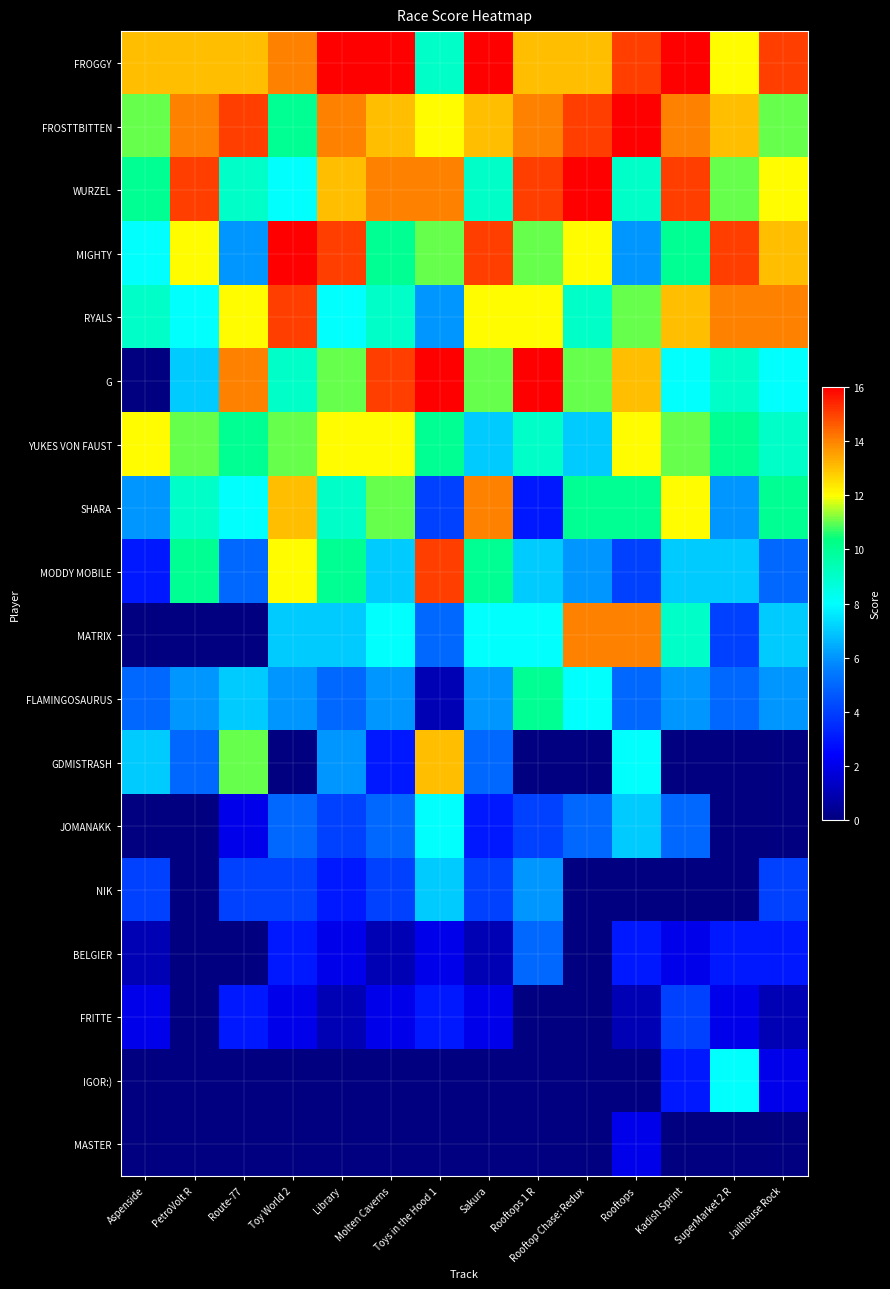

Which series has the largest total across all categories?

FROGGY